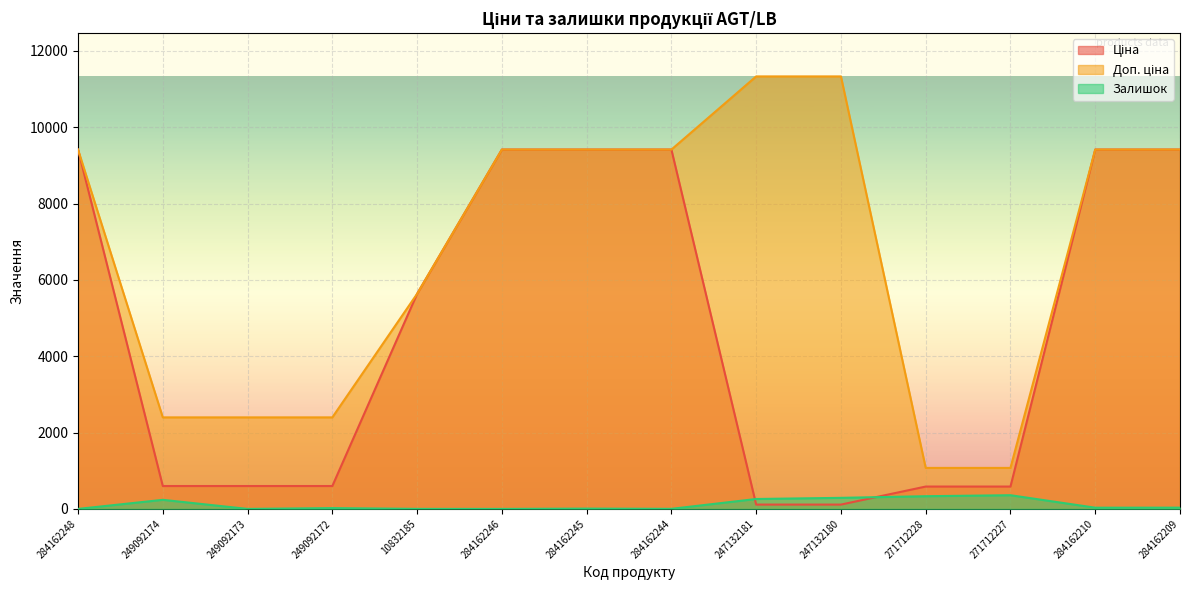

Which series has the largest total across all categories?

Доп. ціна